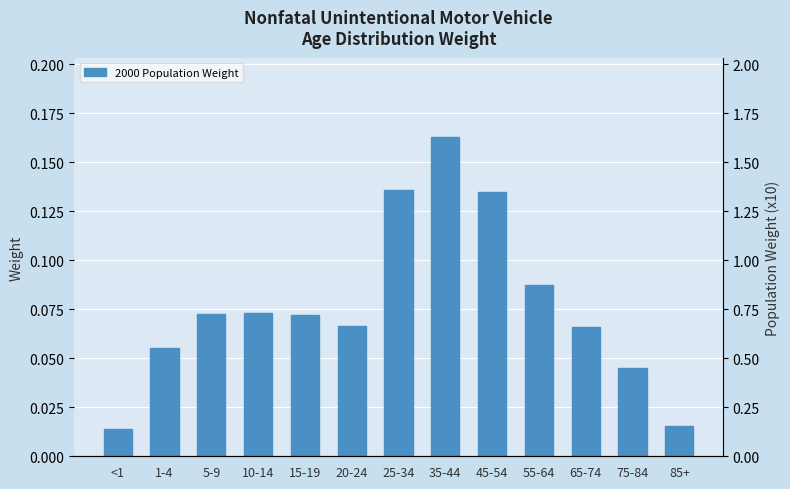

What is the maximum value shown in the chart?

0.2